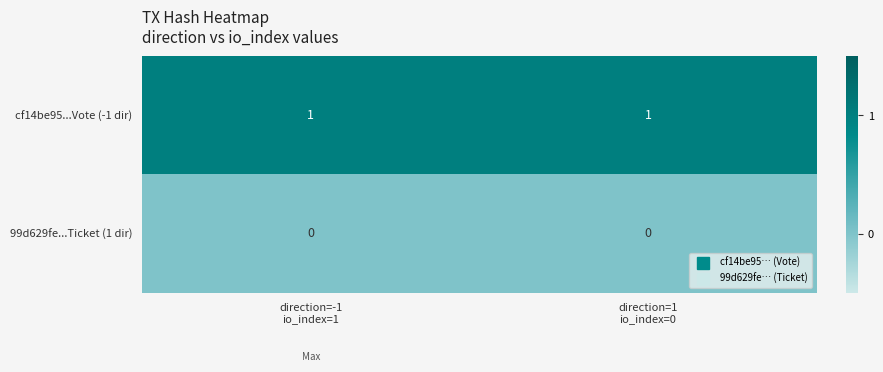

Which series has the largest total across all categories?

cf14be95...Vote (-1 dir)